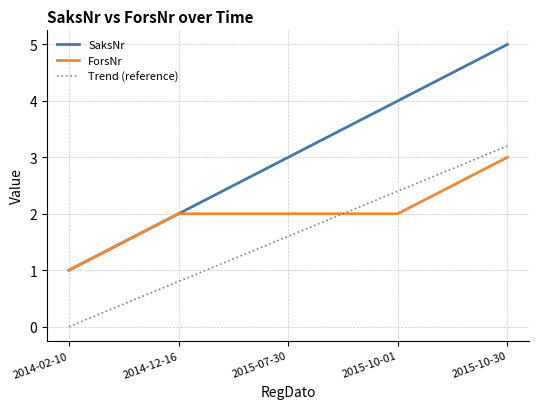

What is the difference between the maximum and minimum values in the ForsNr series?

2.0